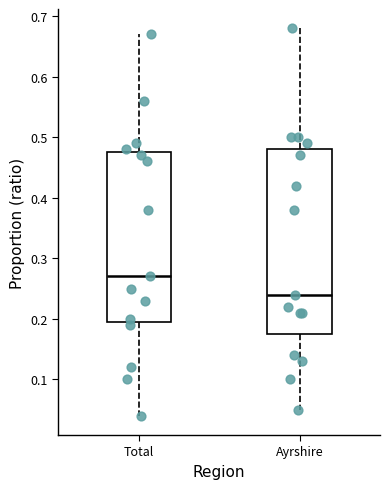

Which box has the lowest median line?

Ayrshire